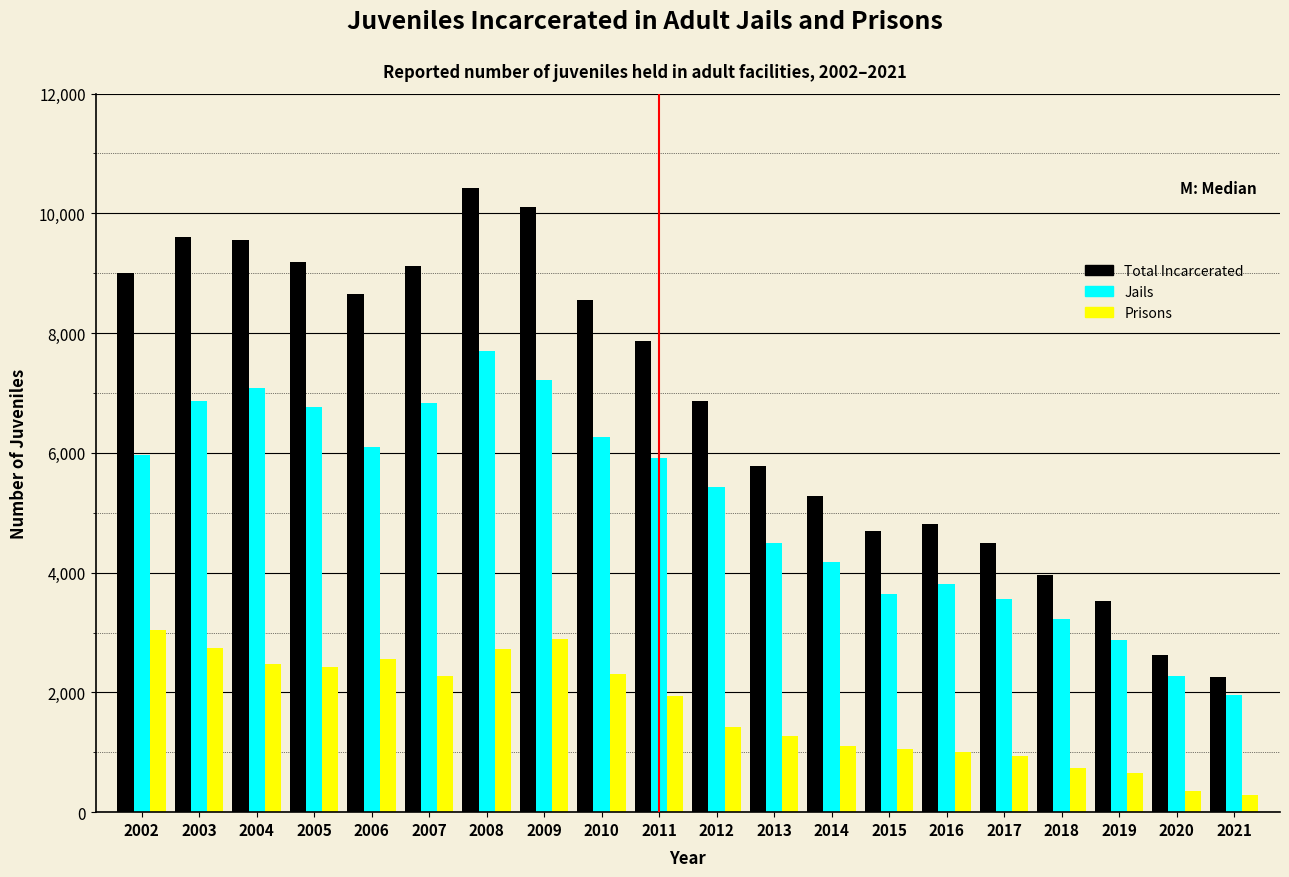

What is the maximum value for Jails?

7700